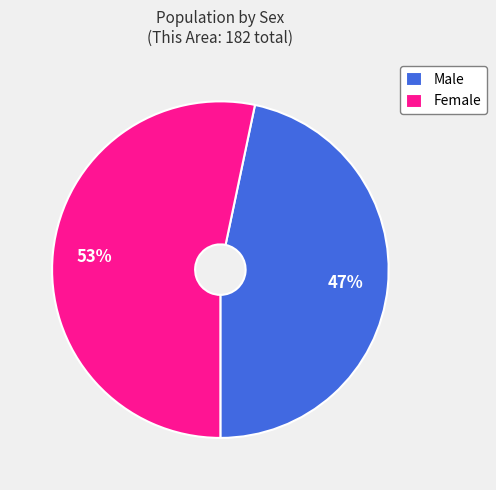

To the nearest percent, what is the combined percentage of Female and Male?

100%